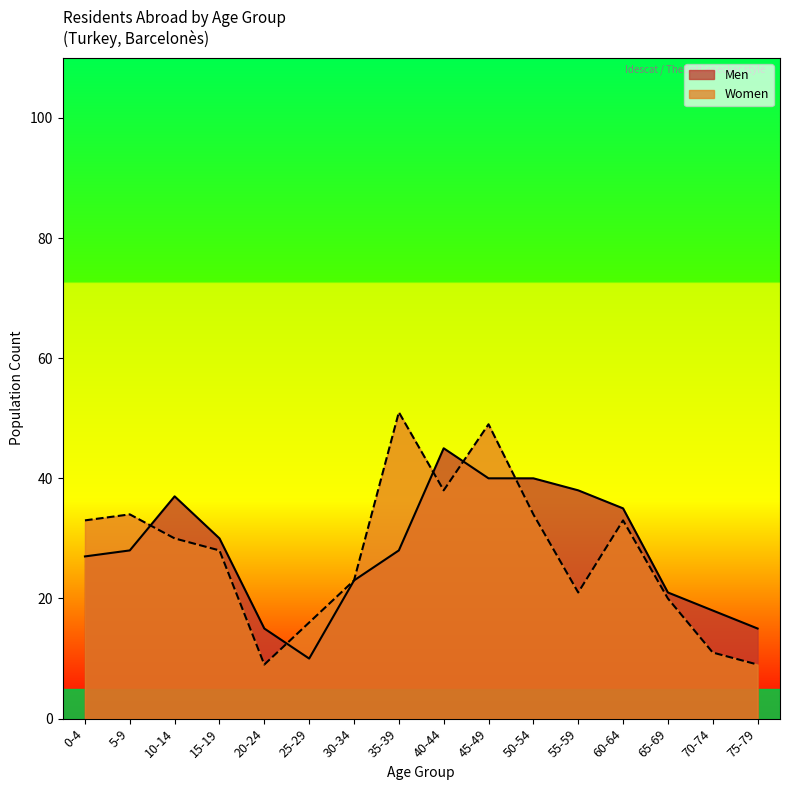

Where is the first local maximum for Men?

10-14